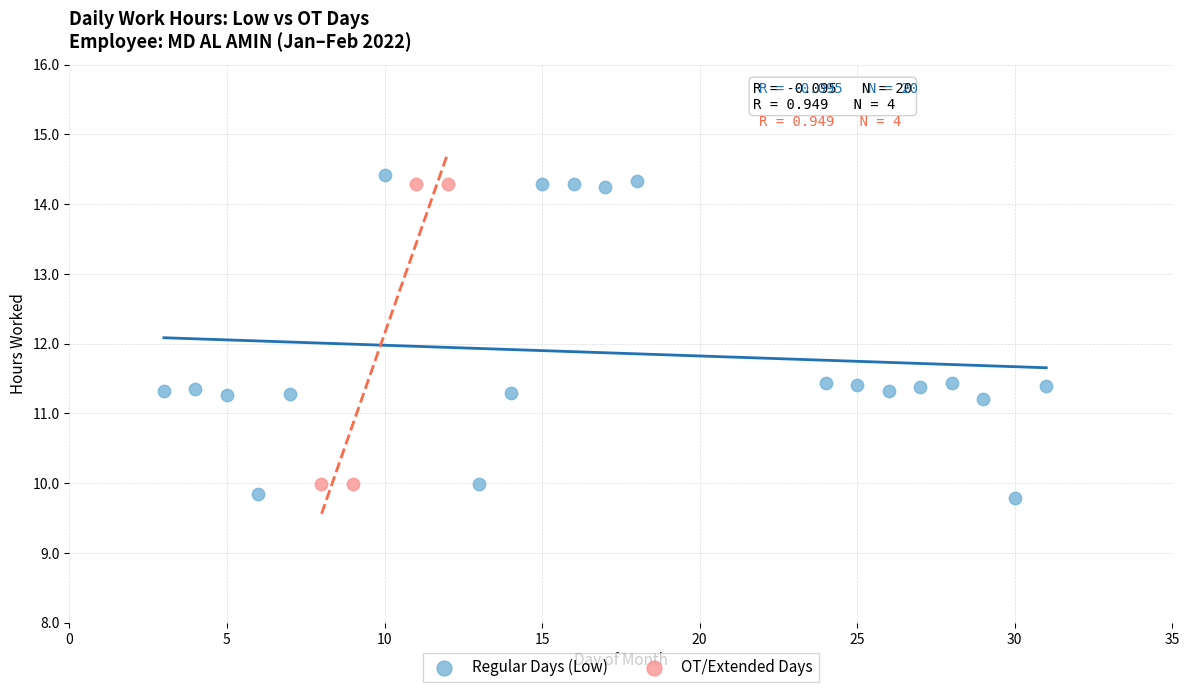

Which series has the largest Y range (max minus min)?

Regular Days (Low)